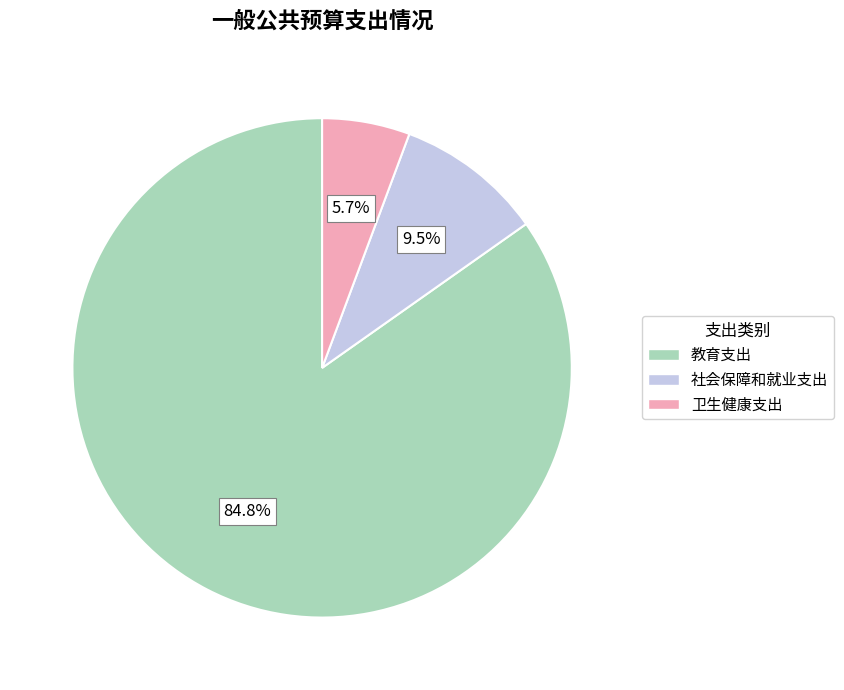

To the nearest percent, what percentage of the pie is 教育支出?

85%